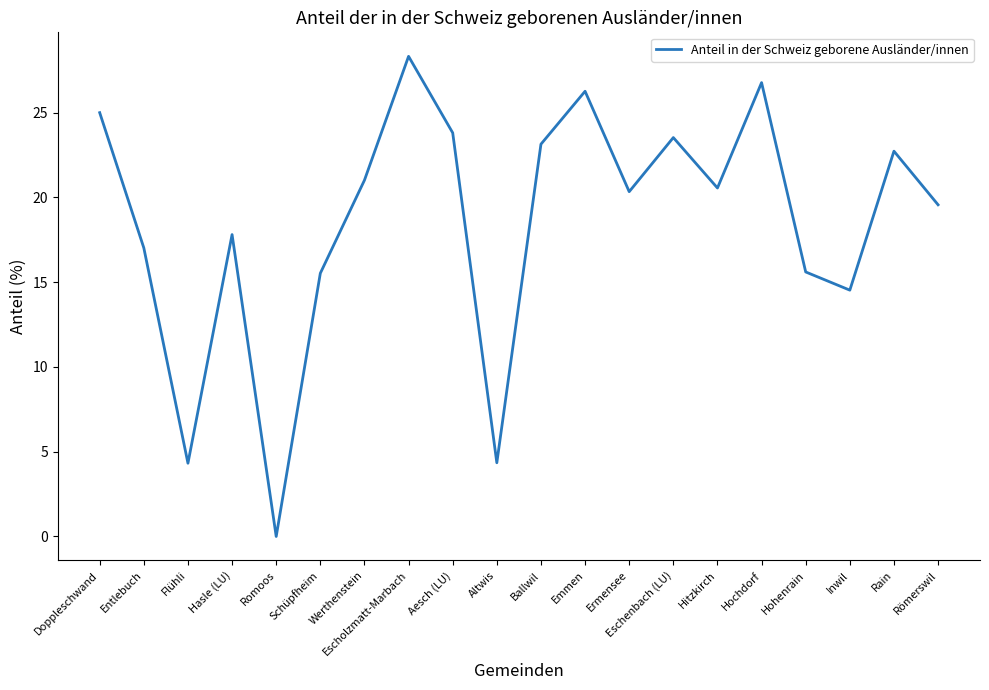

What is the average value?

18.5